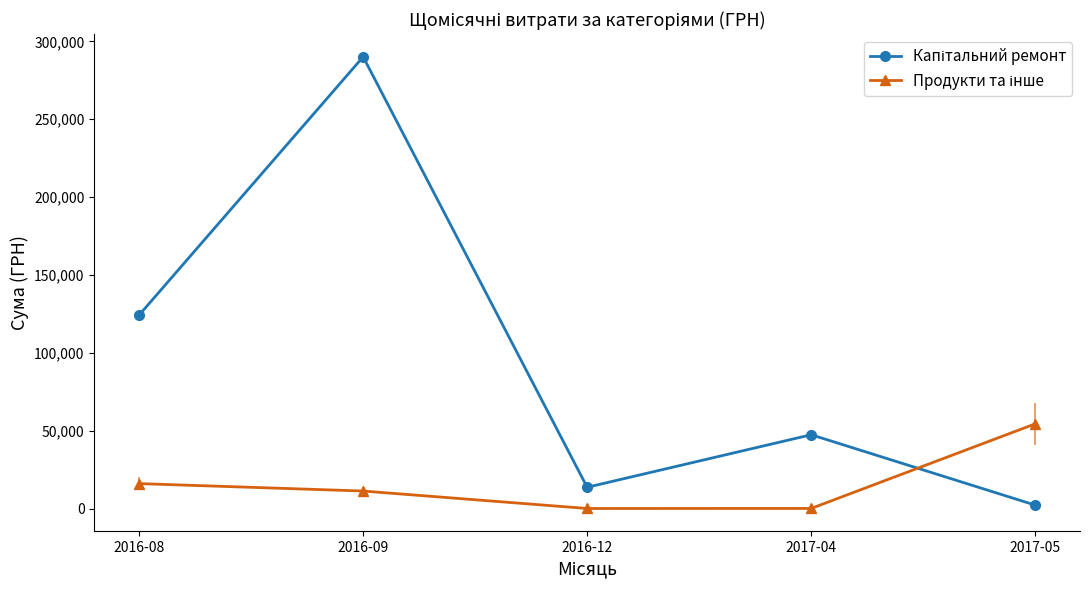

What is the spread (max minus min) of values at 2016-09?

278733.4